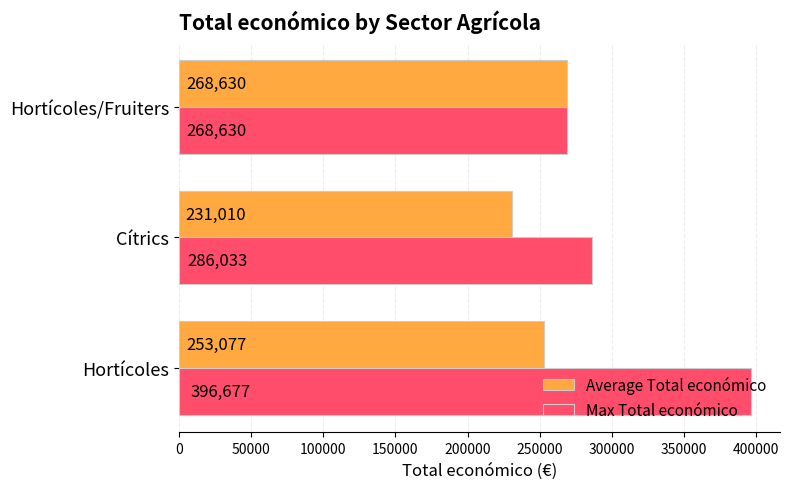

What is the difference between the maximum and minimum values in the Max Total económico series?

128047